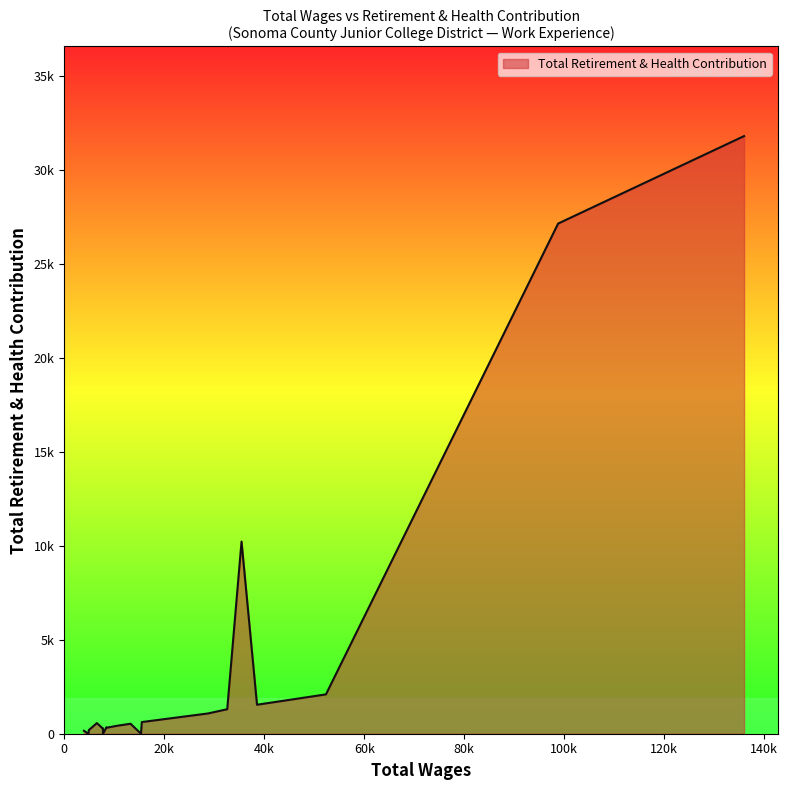

Does the chart display data point markers on the line(s)?

No